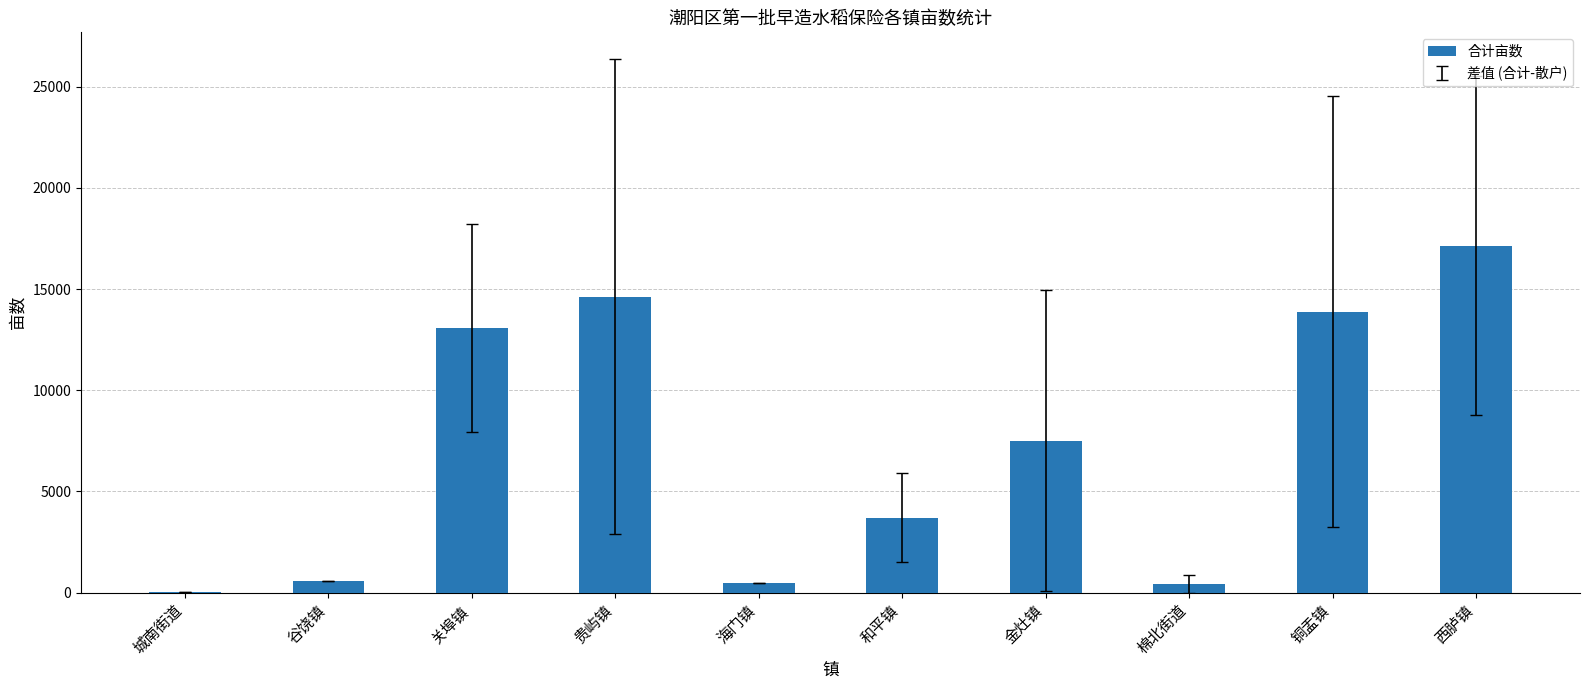

What is the sum of the values at 城南街道 and 铜盂镇?

13893.0